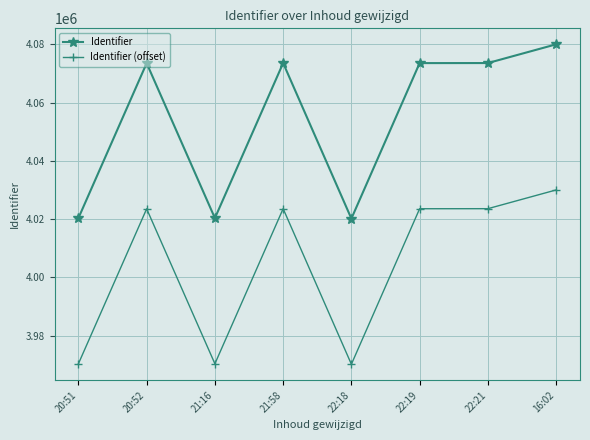

Does the chart have visible grid lines?

Yes